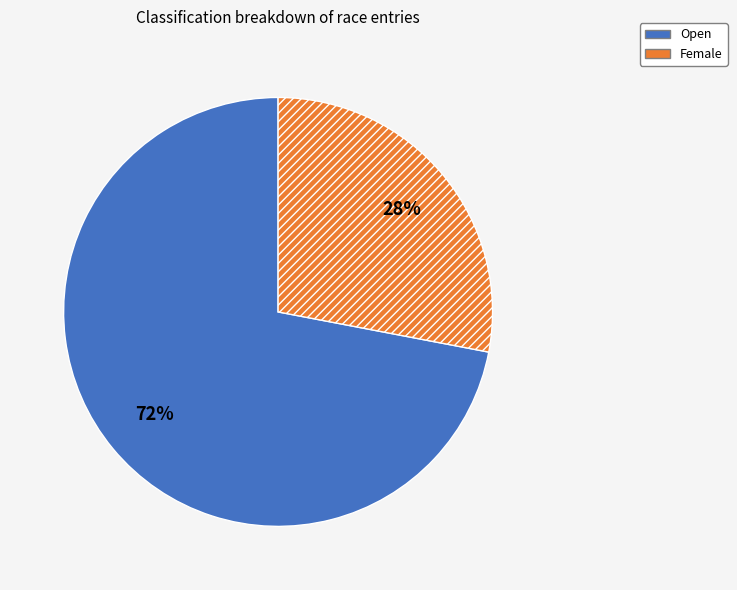

Which has a higher value, Female or Open?

Open